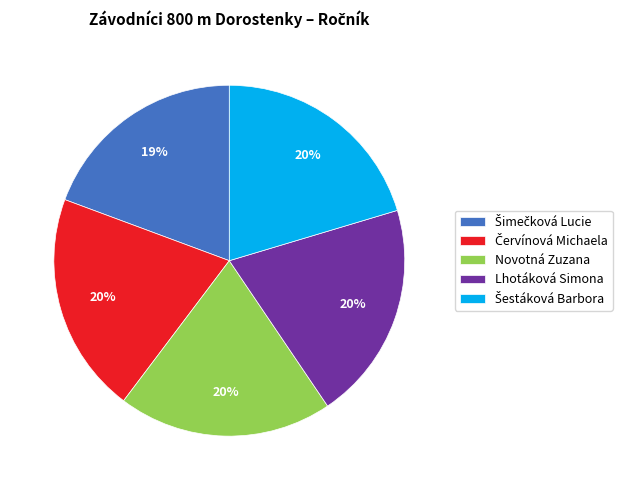

What is the ratio of the value at Lhotáková Simona to the value at Novotná Zuzana?

1.0